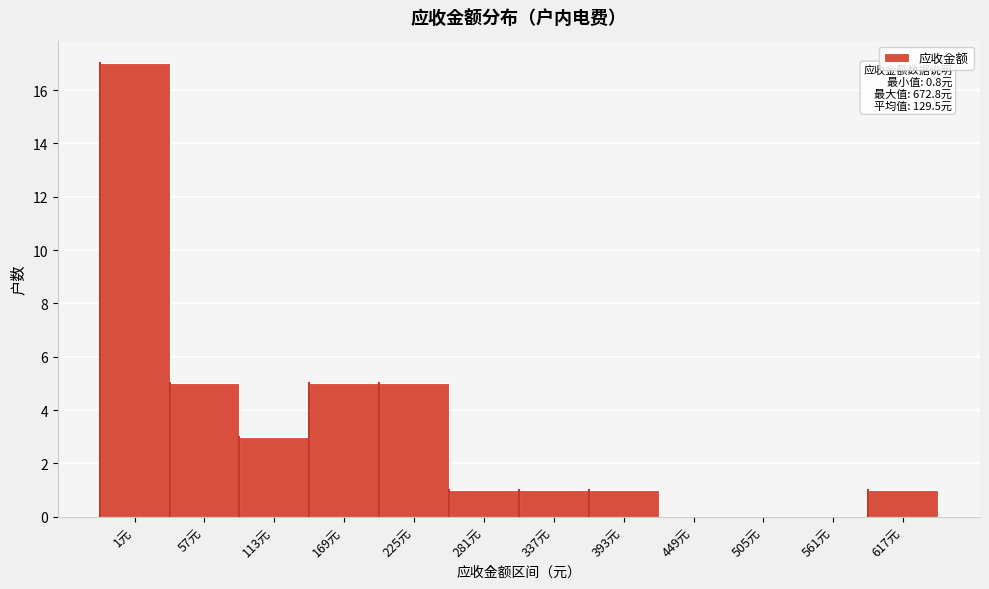

Reading left to right, what are all the values shown in this chart?

1元=17	57元=5	113元=3	169元=5	225元=5	281元=1	337元=1	393元=1	449元=0	505元=0	561元=0	617元=1